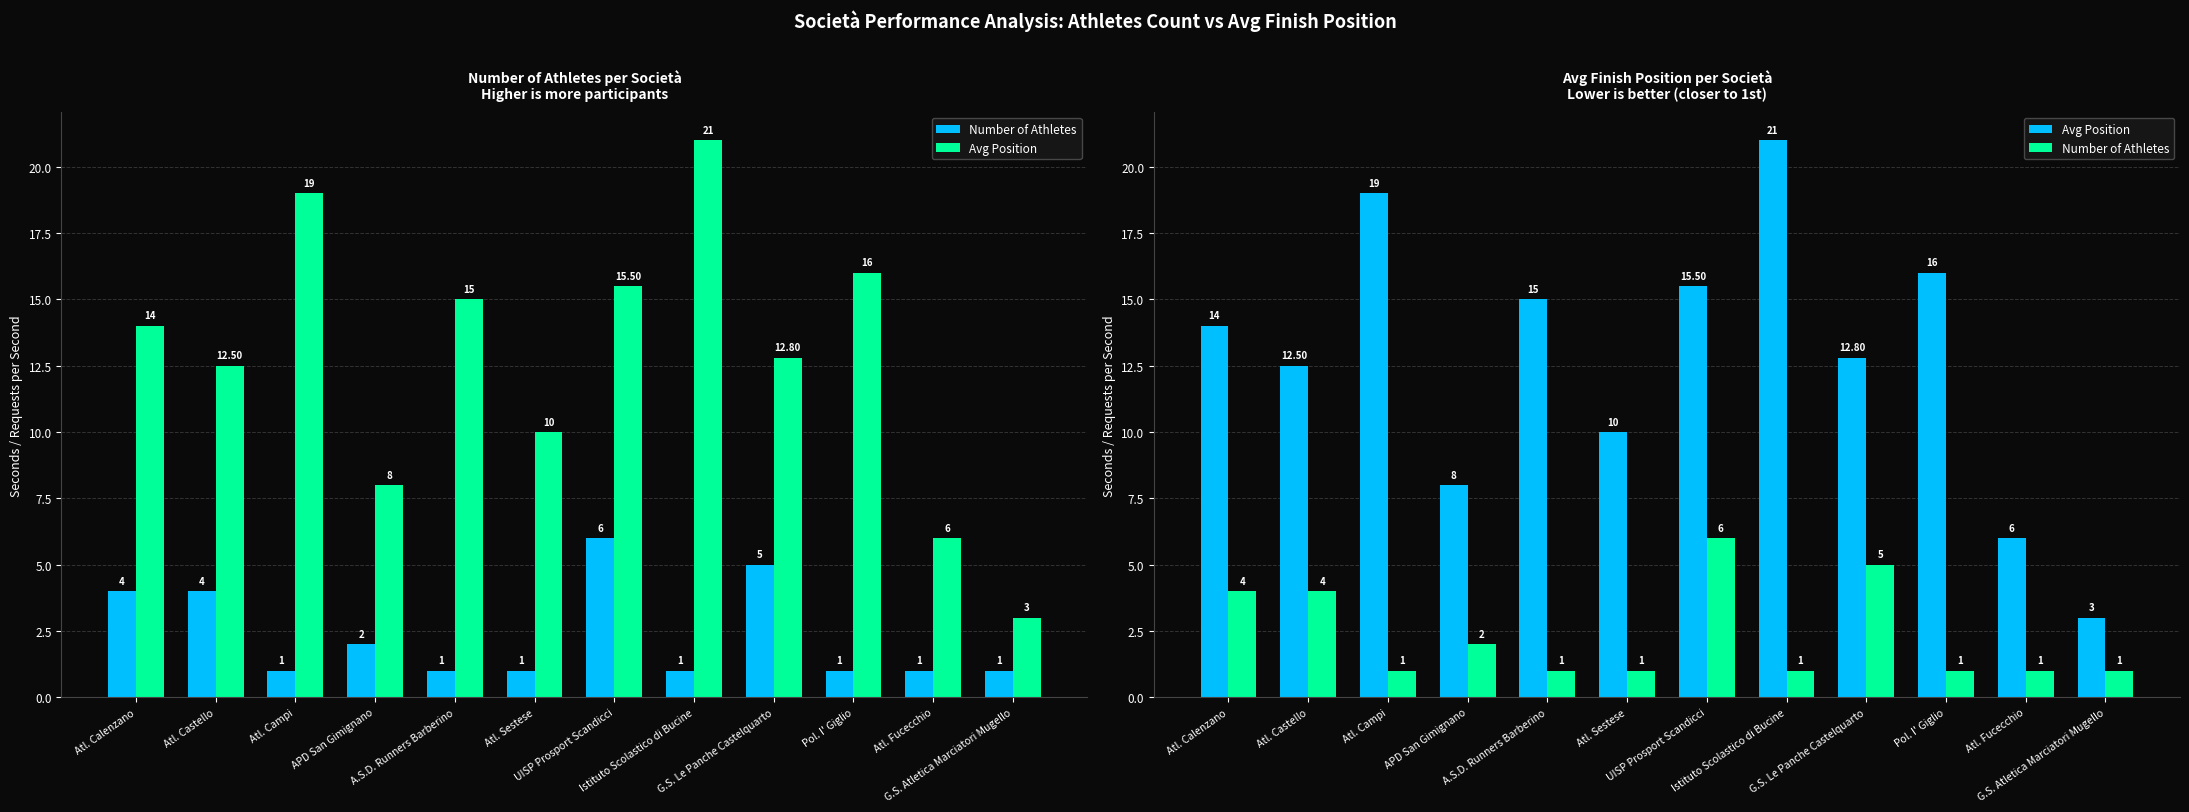

What is the value of the Number of Athletes bar at the 9th from the left?

5.0